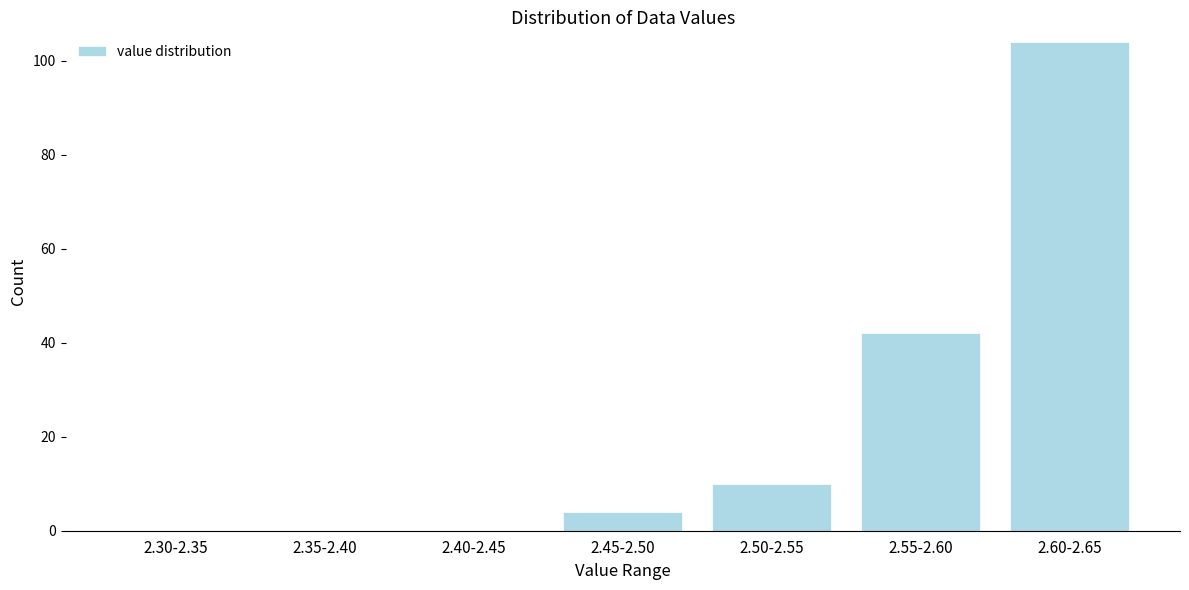

Reading left to right, list all the values displayed in this chart.

2.30-2.35=0	2.35-2.40=0	2.40-2.45=0	2.45-2.50=4	2.50-2.55=10	2.55-2.60=42	2.60-2.65=104